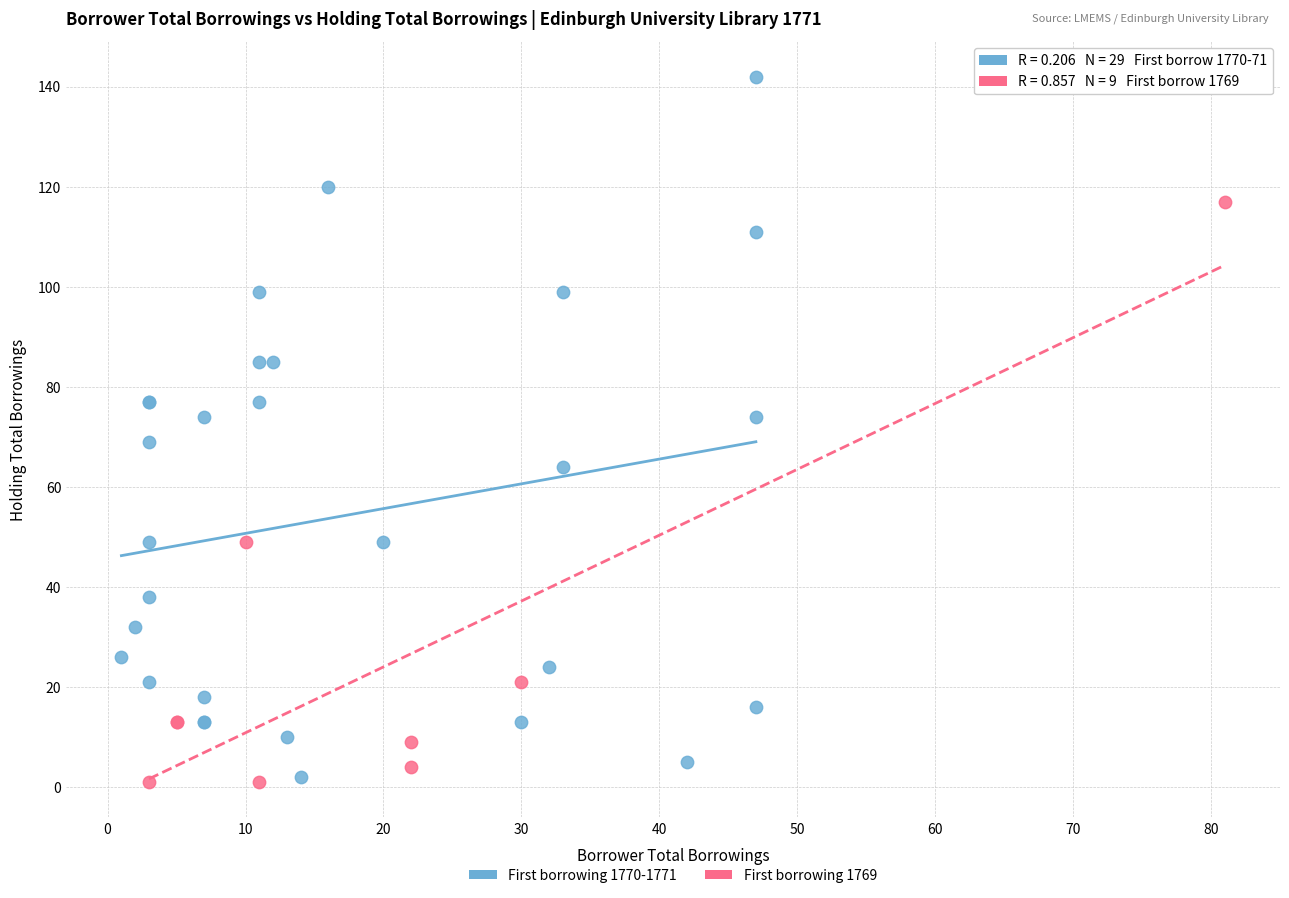

Which series reaches the maximum Y coordinate?

First borrowing 1770-1771